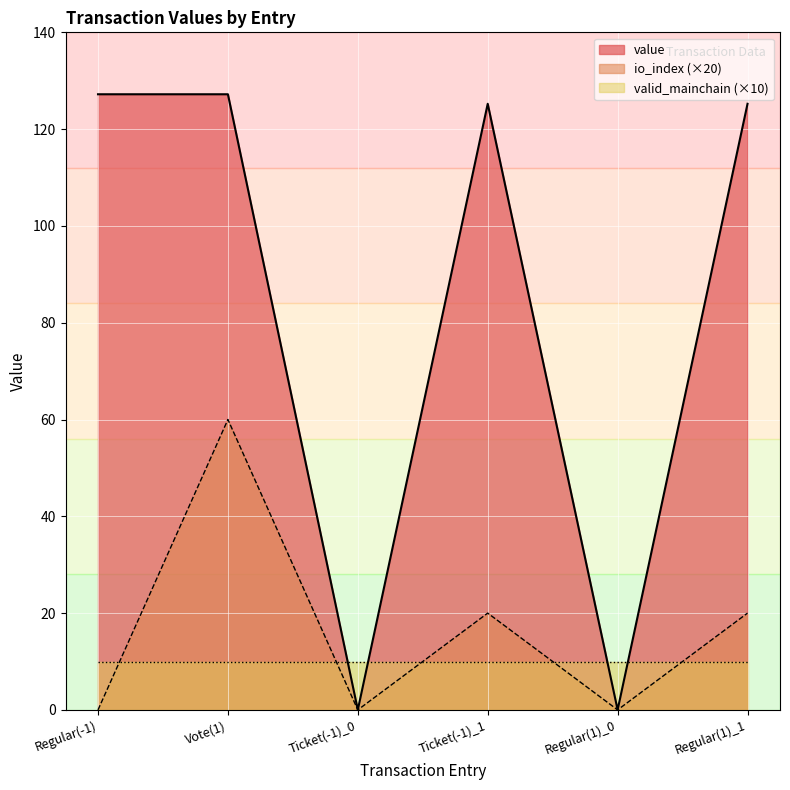

Is the value of value at Vote(1) greater than the value of valid_mainchain (×10) at Vote(1)?

Yes